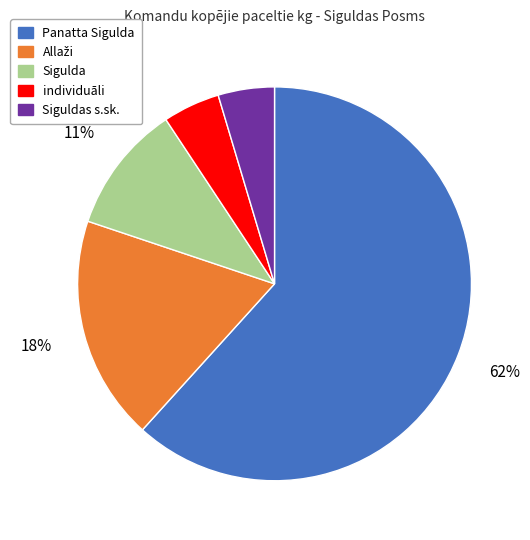

Is there a majority slice in this chart?

Yes